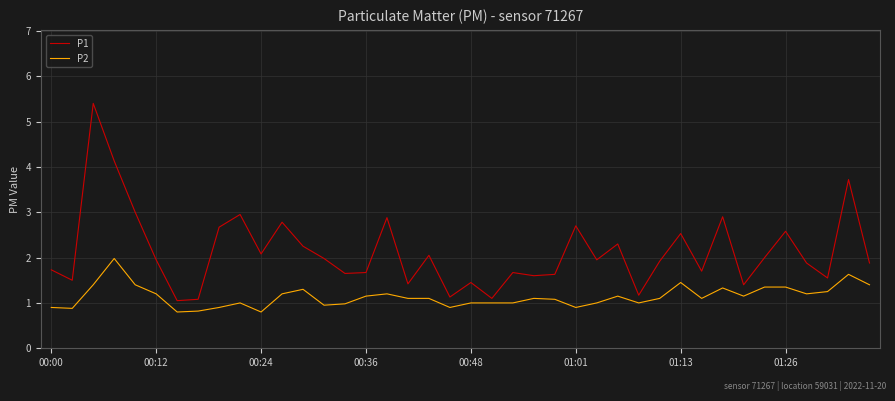

How many lines are shown in the chart?

2